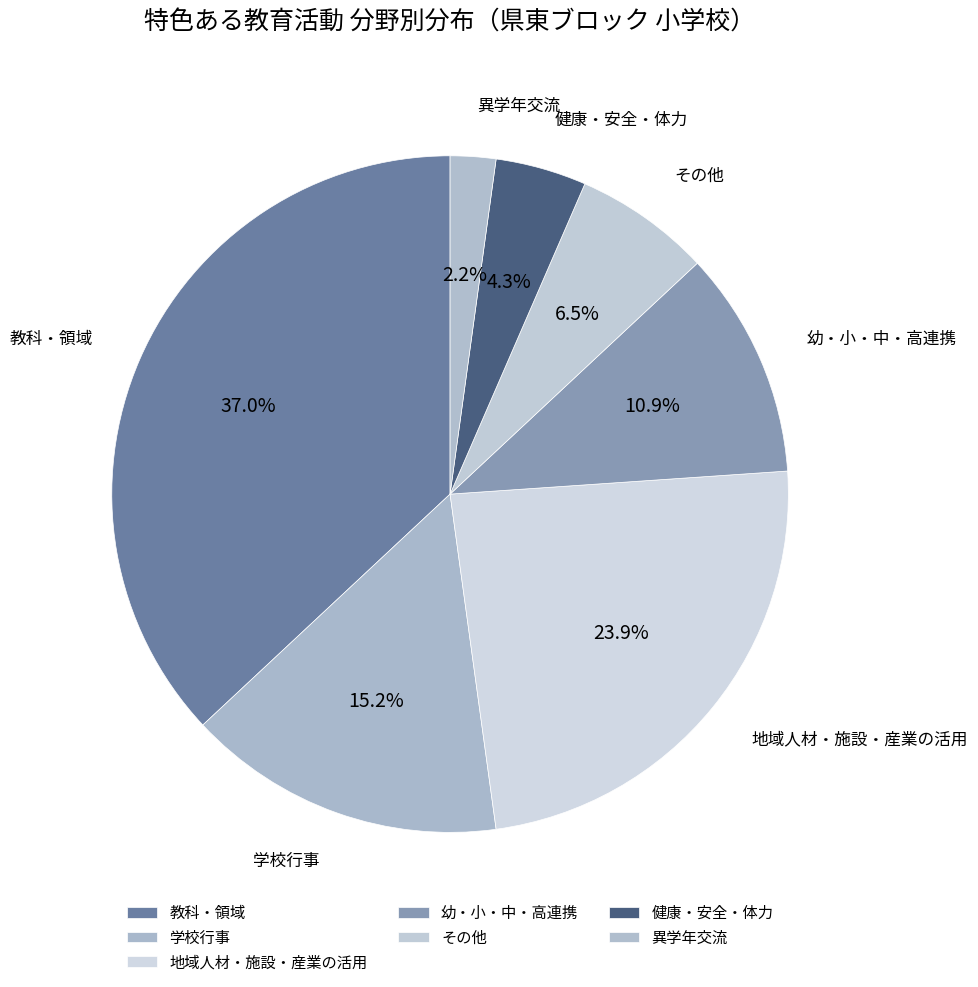

How many segments does this pie chart have?

7